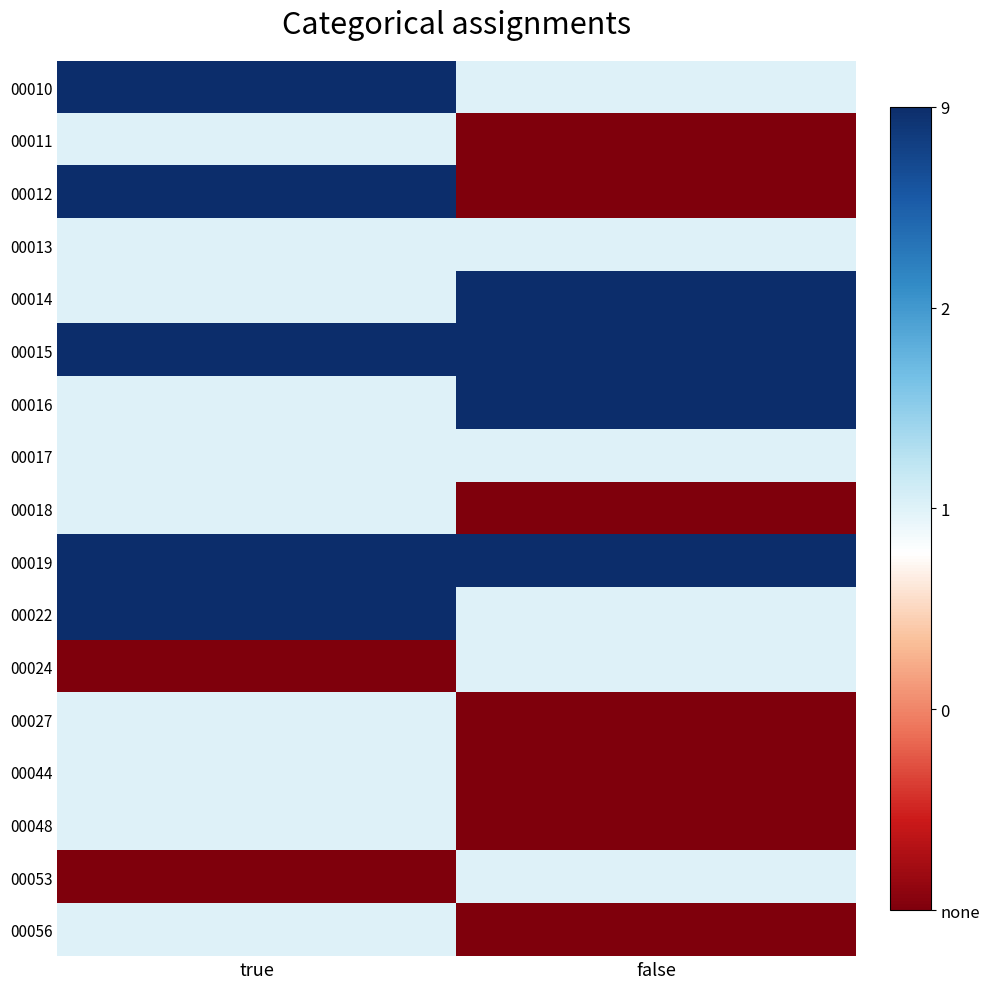

Reading left to right, list all the values displayed in this chart.

00010: true=2	false=1
00011: true=1	false=0
00012: true=2	false=0
00013: true=1	false=1
00014: true=1	false=2
00015: true=2	false=2
00016: true=1	false=2
00017: true=1	false=1
00018: true=1	false=0
00019: true=2	false=2
00022: true=2	false=1
00024: true=0	false=1
00027: true=1	false=0
00044: true=1	false=0
00048: true=1	false=0
00053: true=0	false=1
00056: true=1	false=0